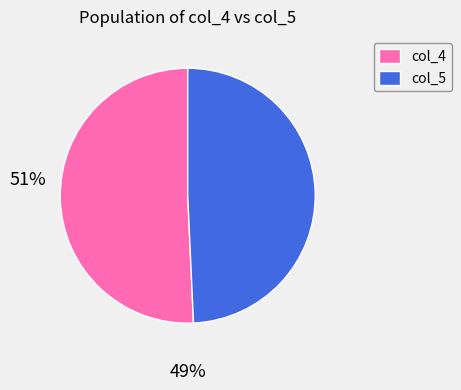

Which slice is the largest?

col_4